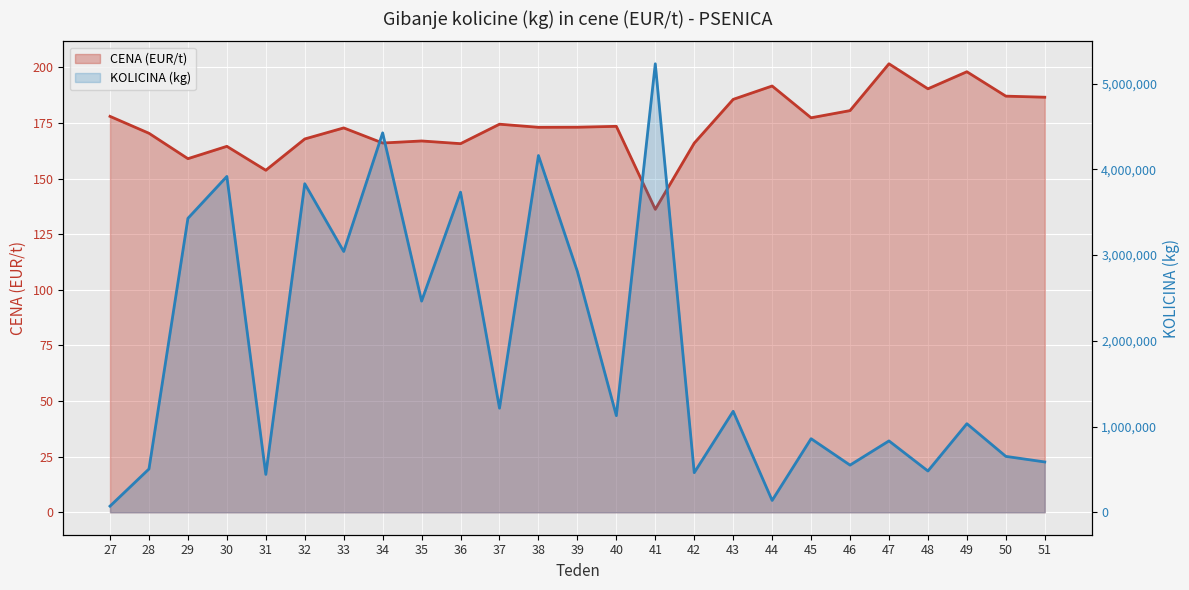

True or false: KOLICINA (kg) line and CENA (EUR/t) line cross at least once.

False